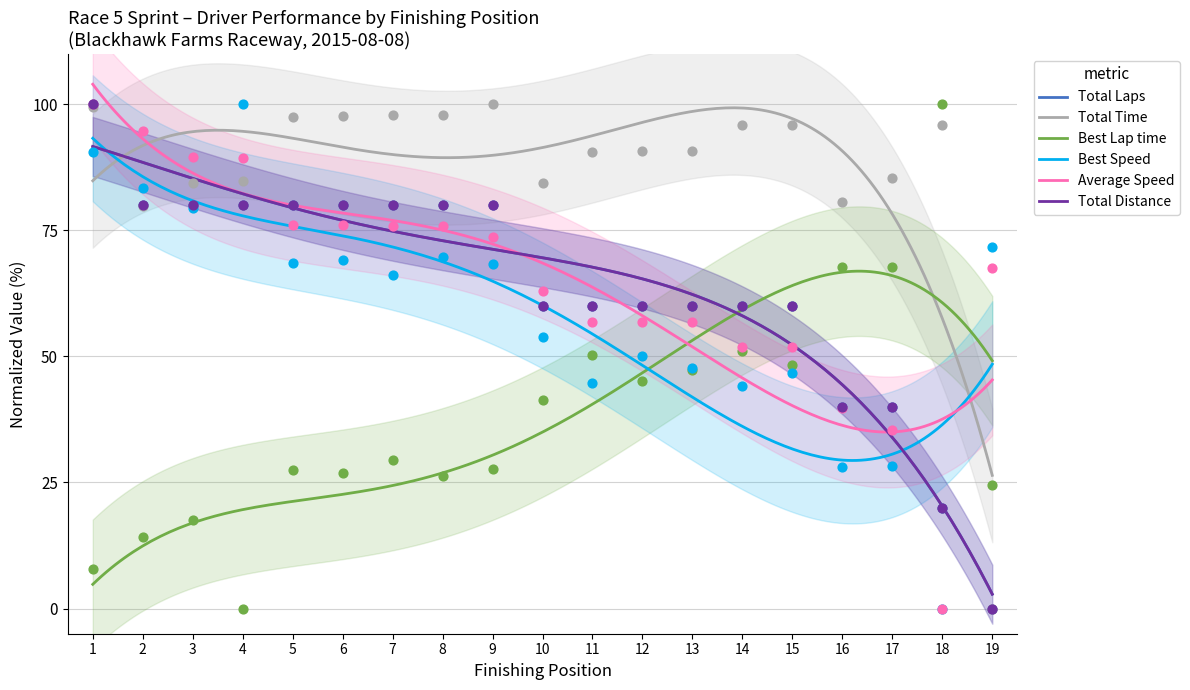

Which series has the widest spread of Y values?

Total Laps